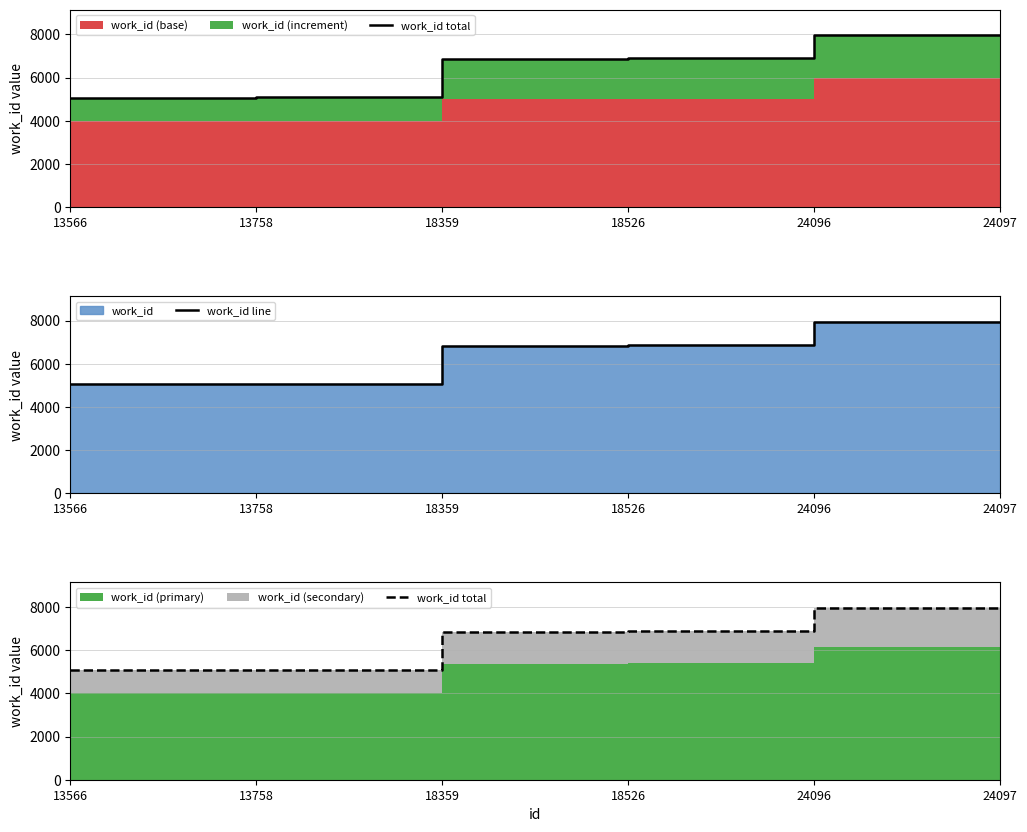

Between 24096 and 18359, which is larger?

24096